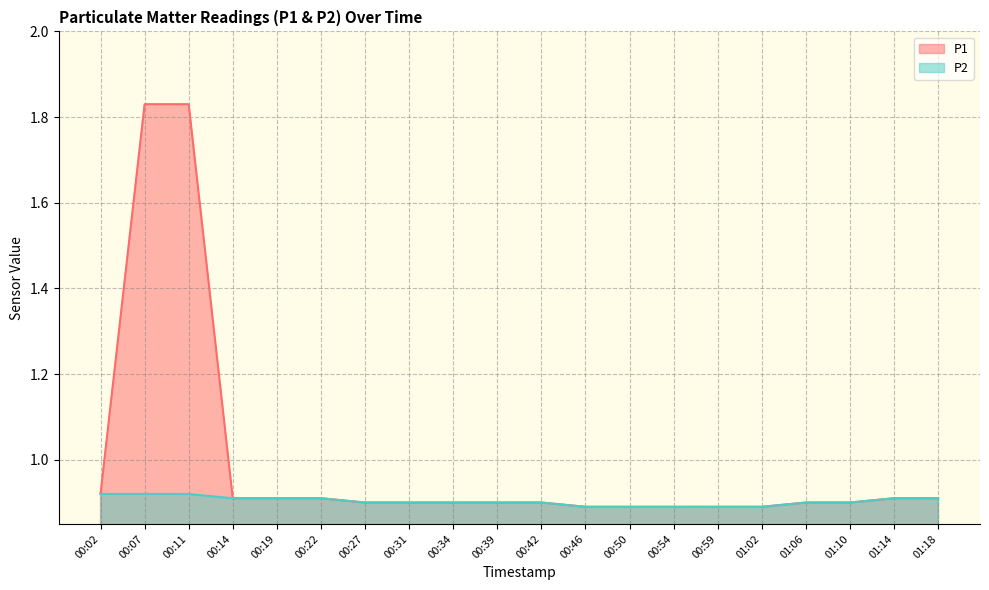

At which label is P2 closest to 0?

00:46